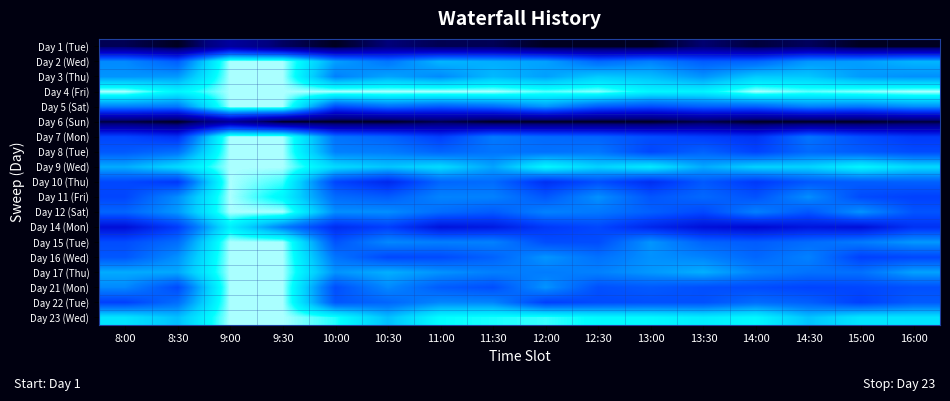

List the series in order of their peak value, highest first.

Day 2 (Wed), Day 3 (Thu), Day 4 (Fri), Day 5 (Sat), Day 7 (Mon), Day 8 (Tue), Day 9 (Wed), Day 10 (Thu), Day 11 (Fri), Day 12 (Sat), Day 15 (Tue), Day 16 (Wed), Day 17 (Thu), Day 21 (Mon), Day 22 (Tue), Day 23 (Wed), Day 14 (Mon), Day 1 (Tue), Day 6 (Sun)